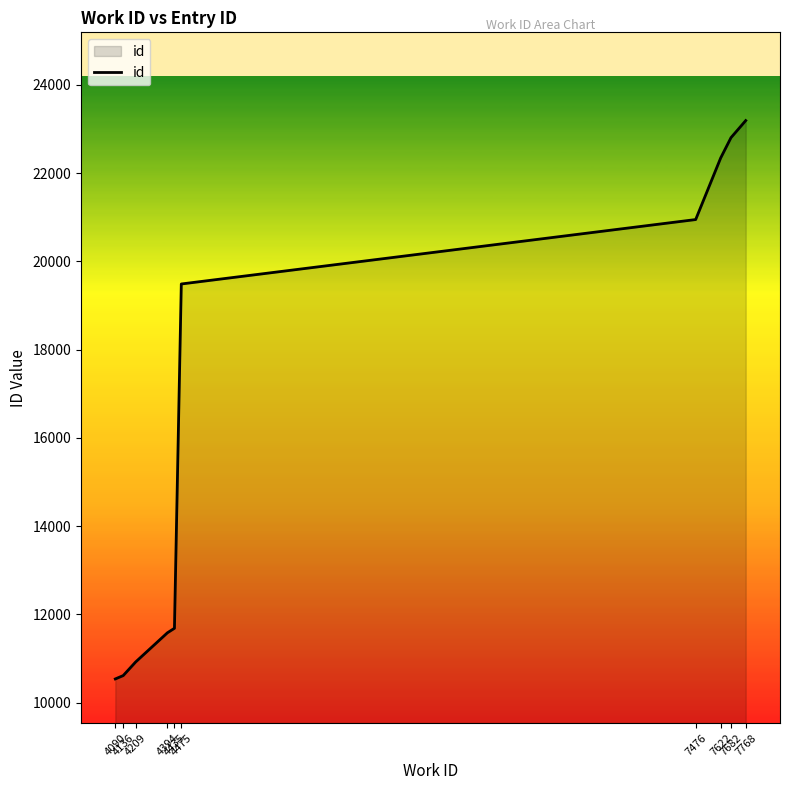

What is the difference between the maximum and minimum values?

12654